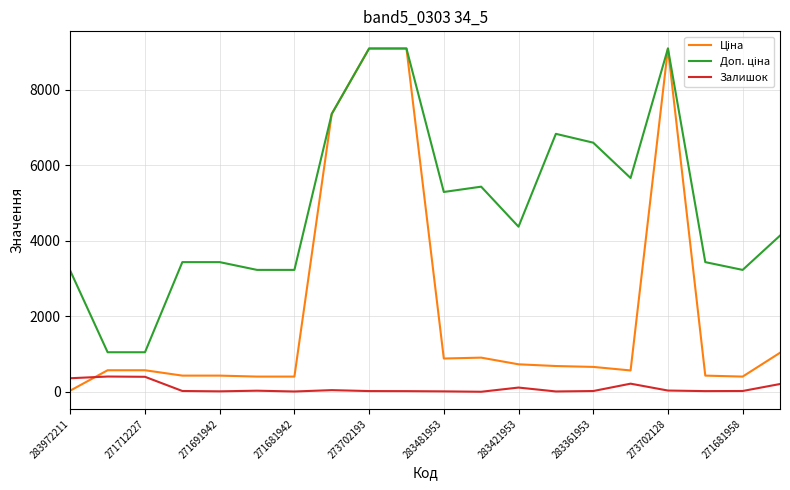

Does the chart display data point markers on the line(s)?

No